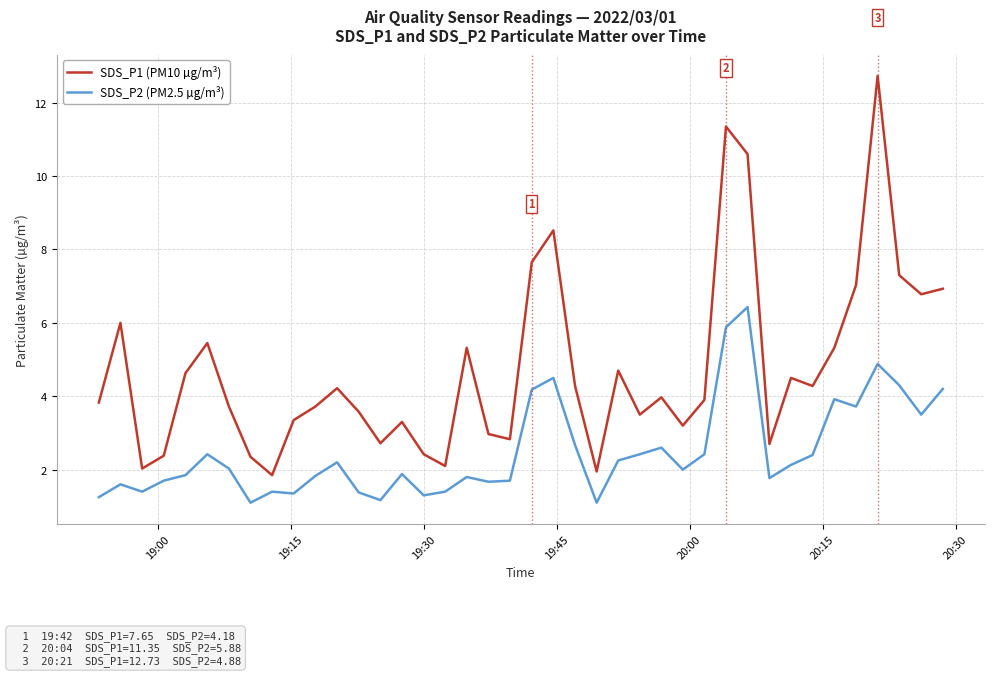

What is the greatest value displayed?

12.7